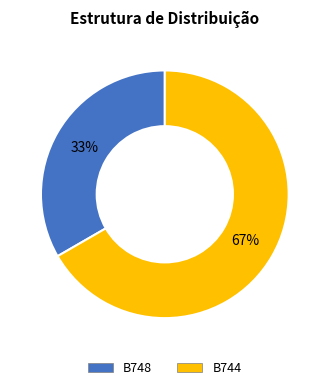

Rank the categories by value from highest to lowest.

B744, B748